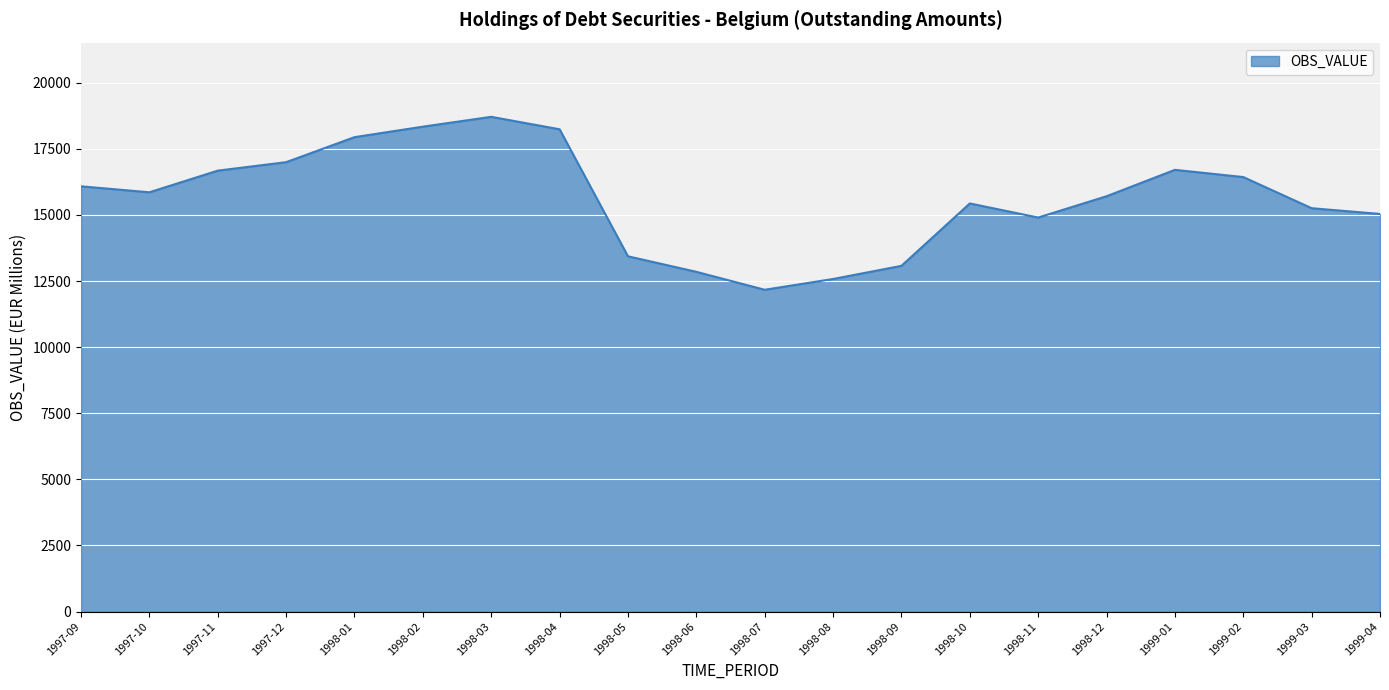

What is the greatest value displayed?

18712